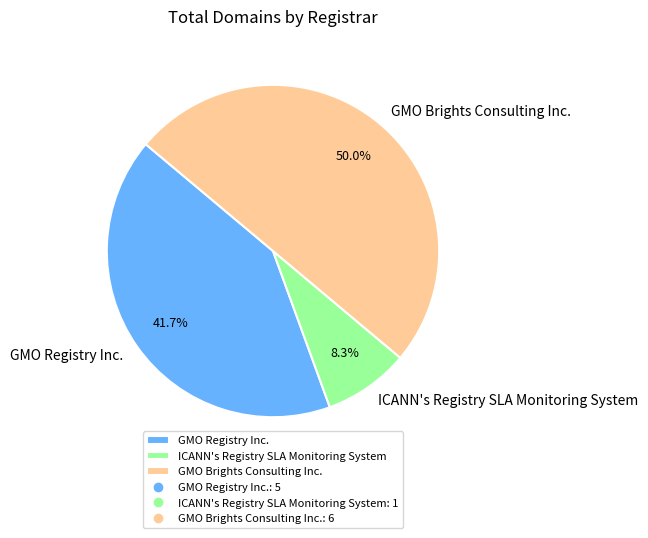

Rank the categories by value from lowest to highest.

ICANN's Registry SLA Monitoring System, GMO Registry Inc., GMO Brights Consulting Inc.